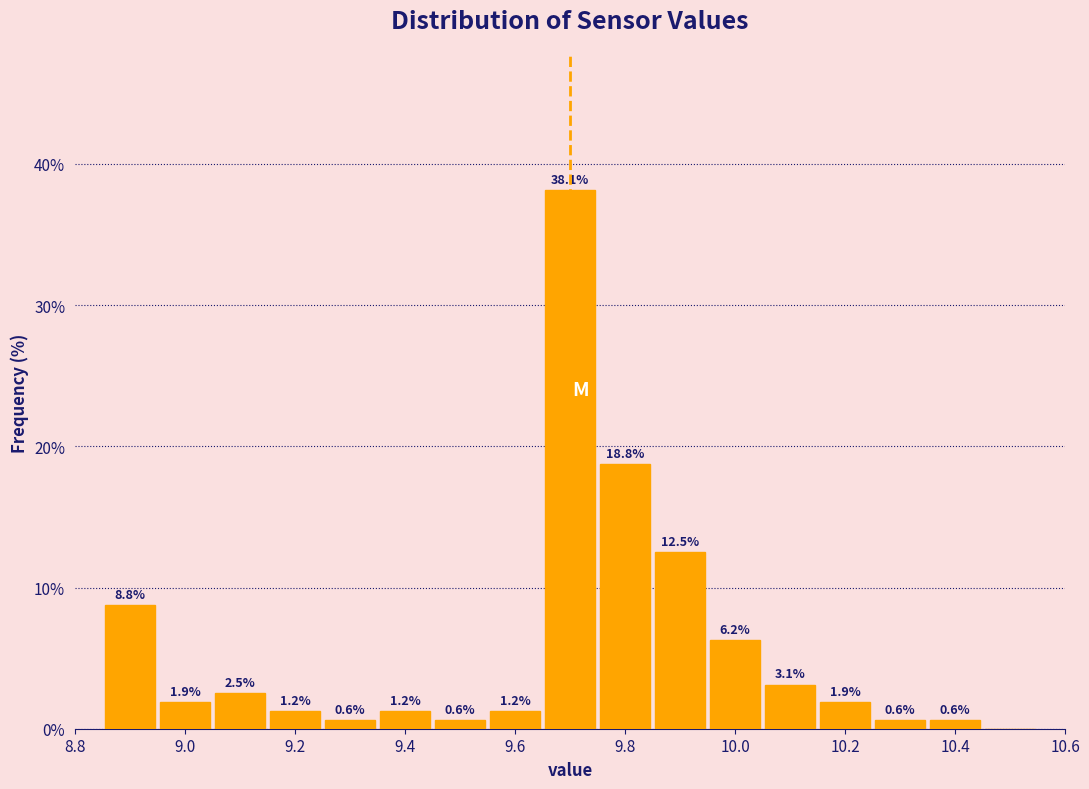

Over which range of the x-axis is the bar tallest?

9.65 to 9.75